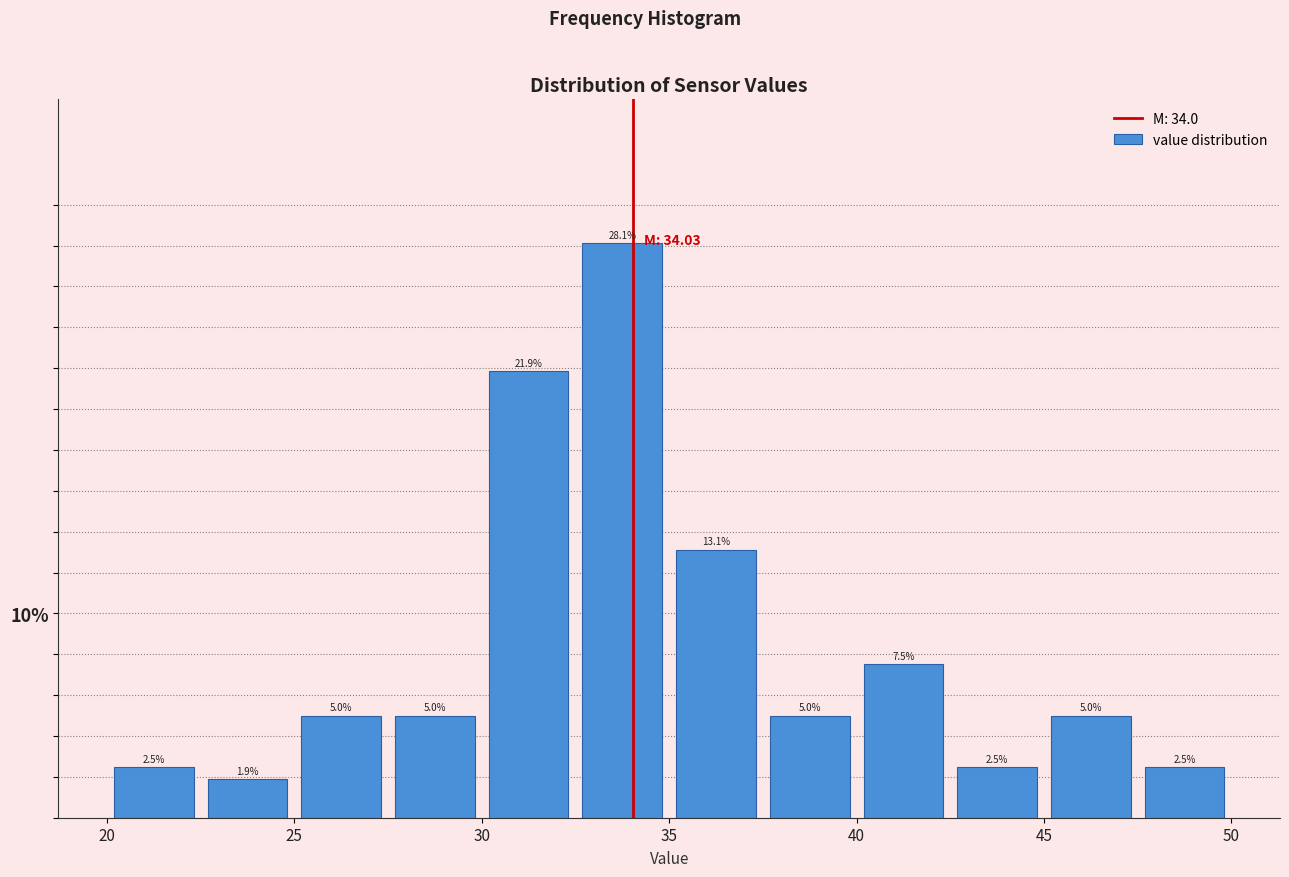

Reading left to right, transcribe this chart: for each bar, give the range it covers on the x-axis and its height.

20.0 to 22.5: 2.5
22.5 to 25.0: 1.9
25.0 to 27.5: 5.0
27.5 to 30.0: 5.0
30.0 to 32.5: 21.9
32.5 to 35.0: 28.1
35.0 to 37.5: 13.1
37.5 to 40.0: 5.0
40.0 to 42.5: 7.5
42.5 to 45.0: 2.5
45.0 to 47.5: 5.0
47.5 to 50.0: 2.5